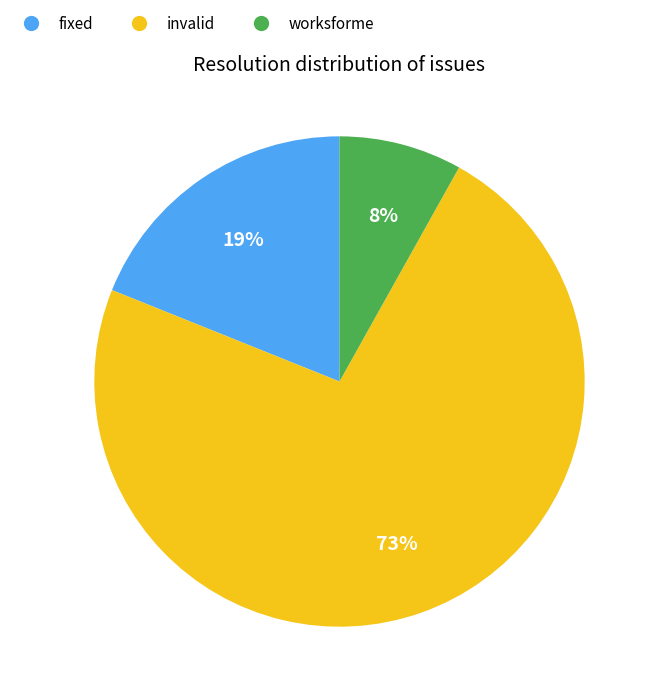

Between fixed and worksforme, which is larger?

fixed